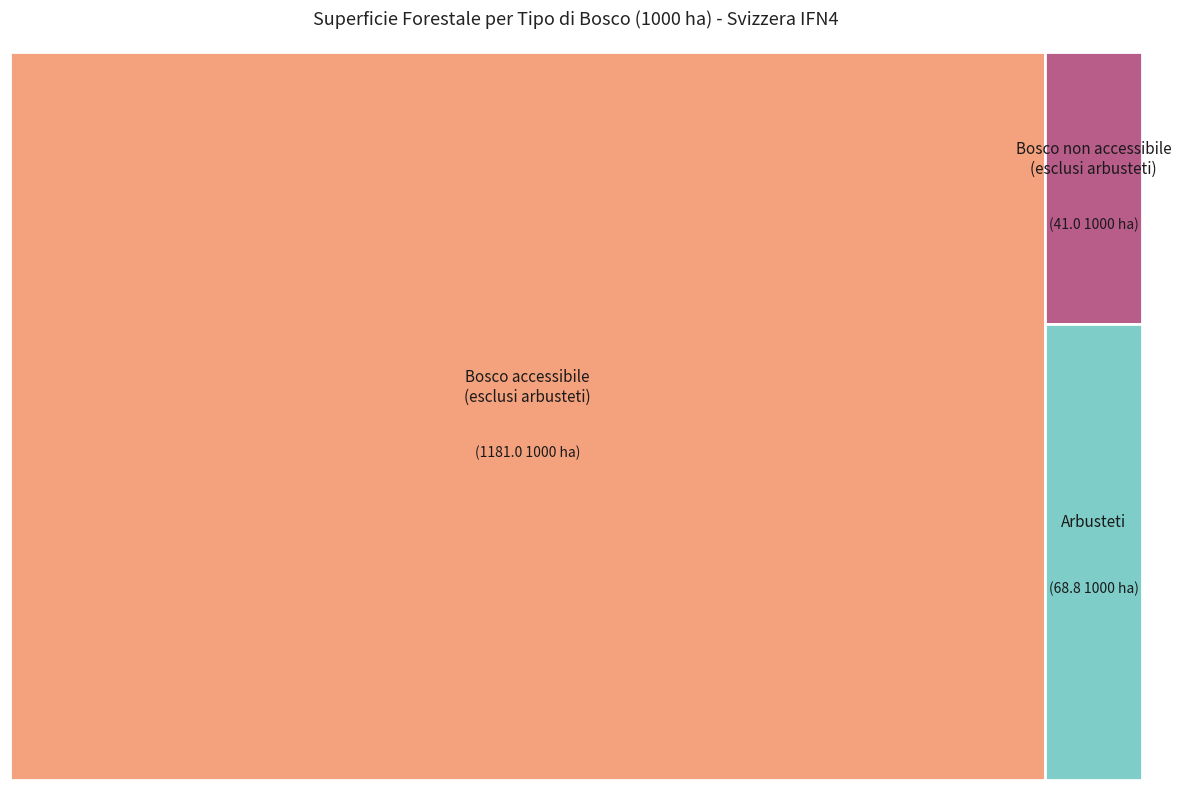

How many slices are in this pie chart?

3